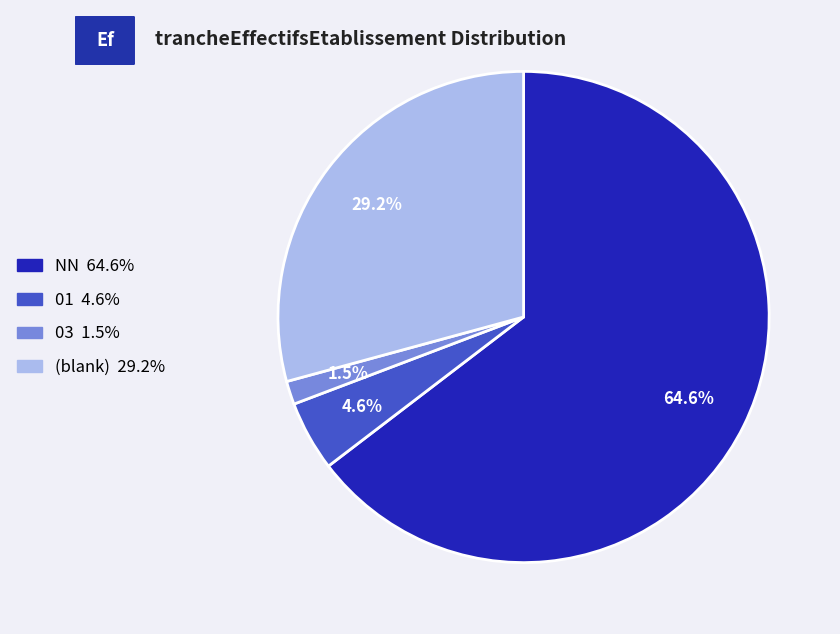

To the nearest percent, what is the average slice percentage?

25%